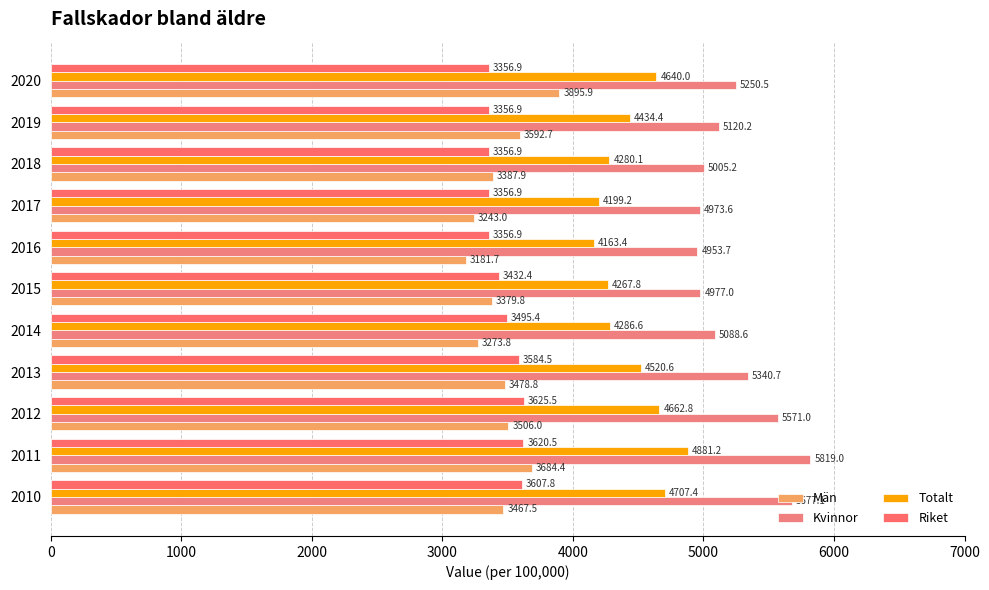

How many data points in Män are above 3467?

6